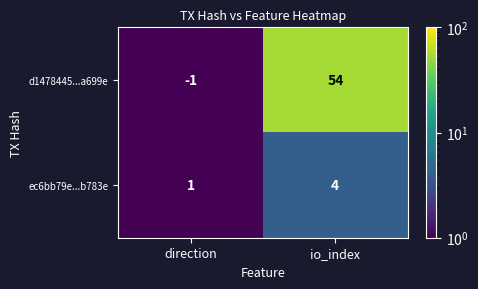

What is the smallest value displayed?

-1